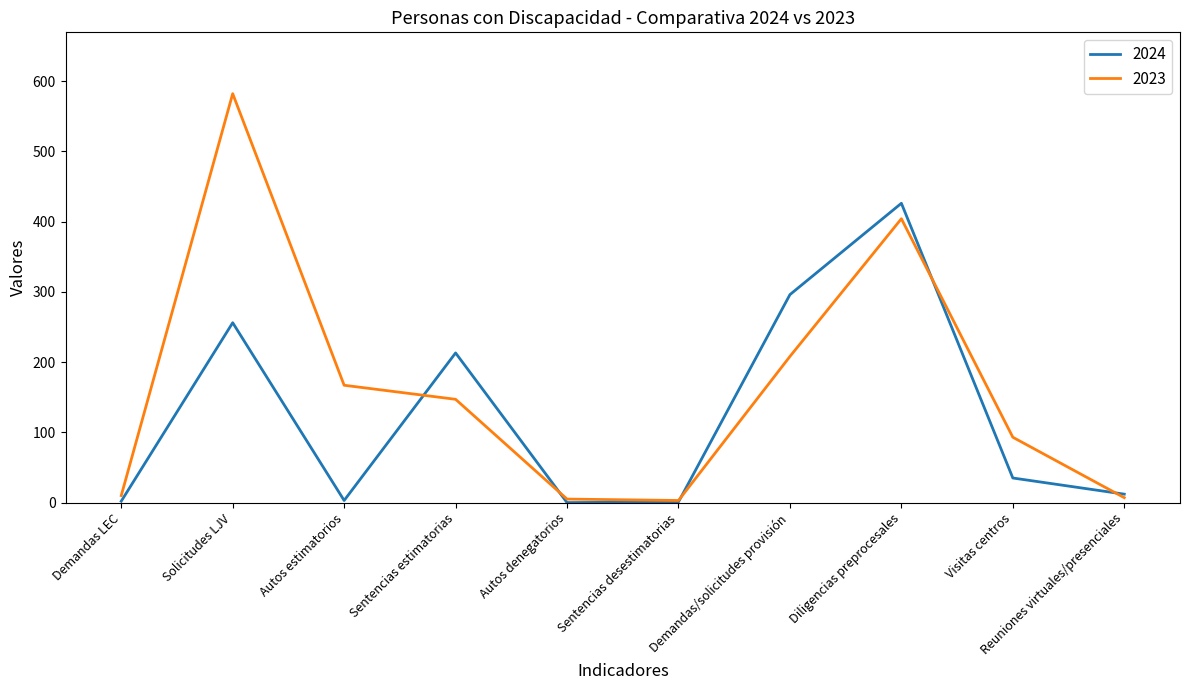

Which category has the highest value across all series?

Solicitudes LJV